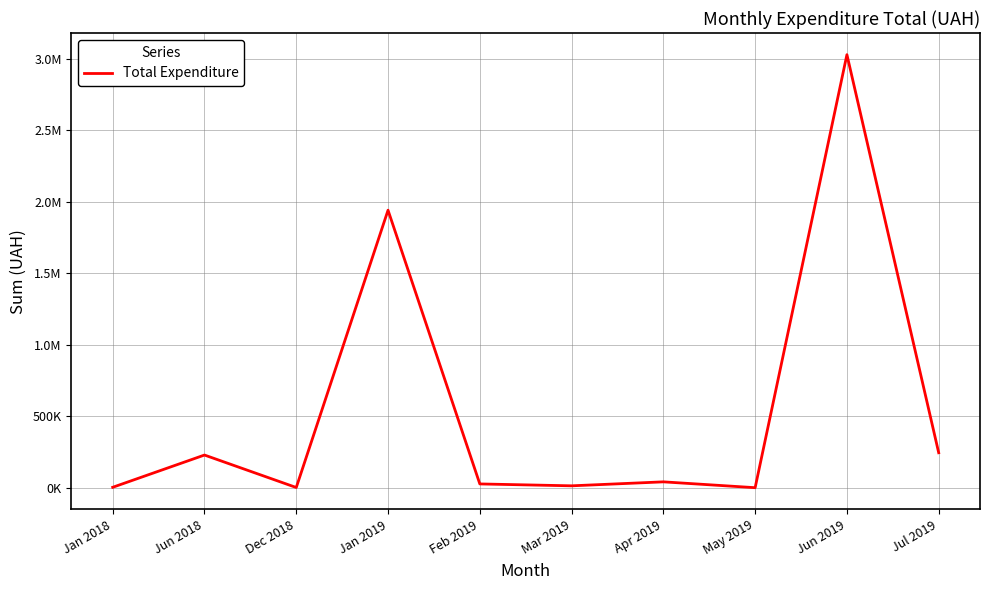

Does the chart display data point markers on the line(s)?

No